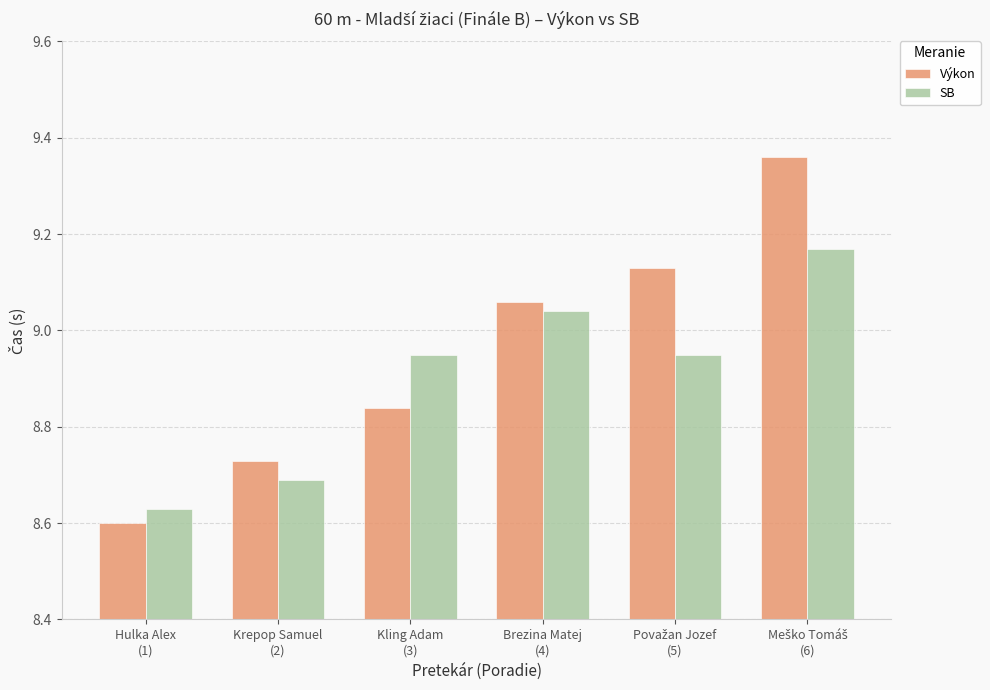

At Brezina Matej
(4), list the series in order from smallest to largest.

SB, Výkon